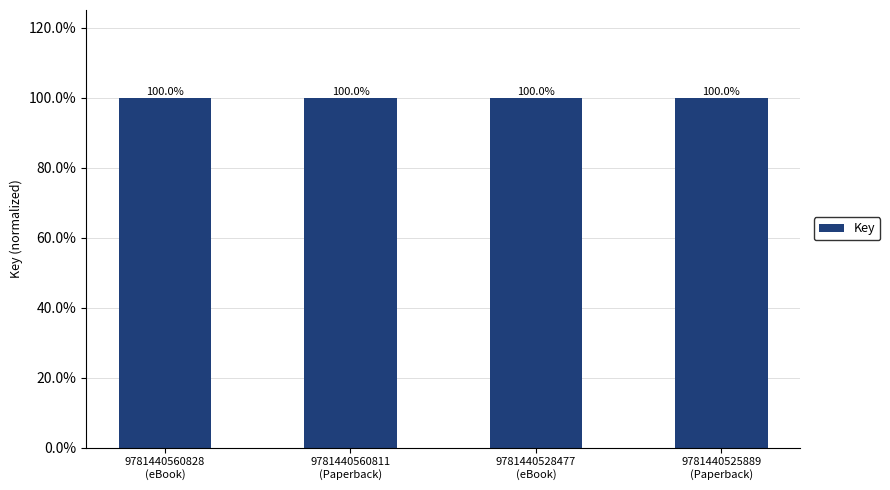

What is the maximum value shown in the chart?

1.0